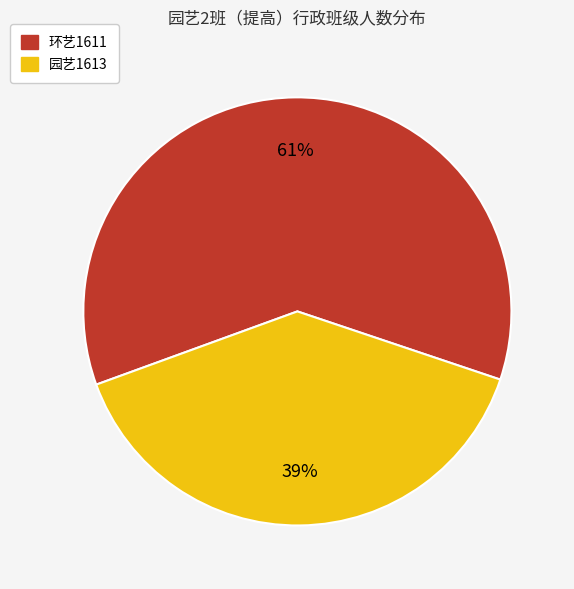

Rank the categories by value from lowest to highest.

园艺1613, 环艺1611